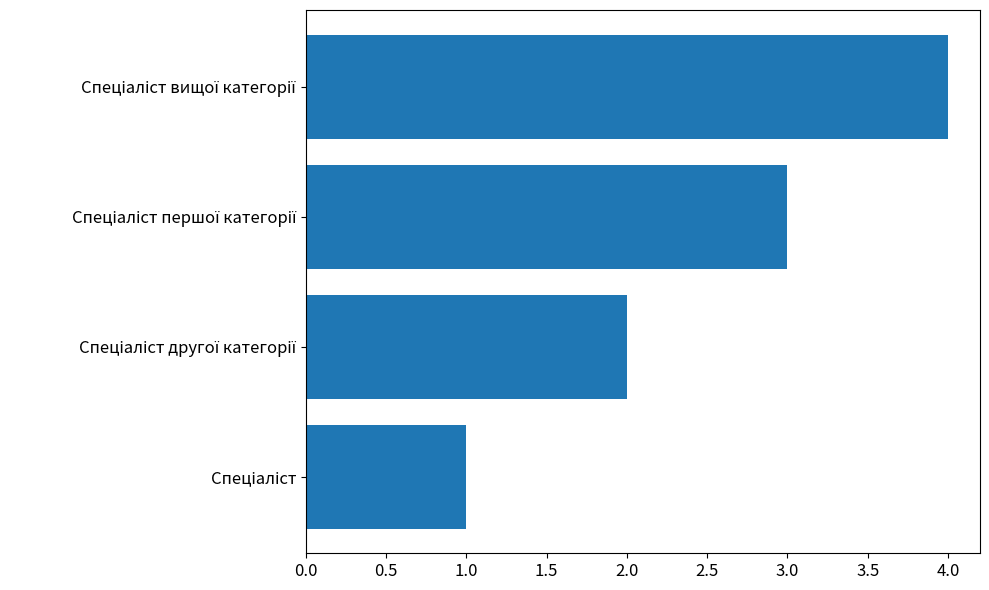

What is the difference between the second highest and minimum values?

2